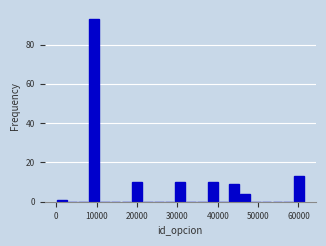

Around what value on the x-axis is the tallest bar? Give the approximate position of its centre, as read against the axis.

9000